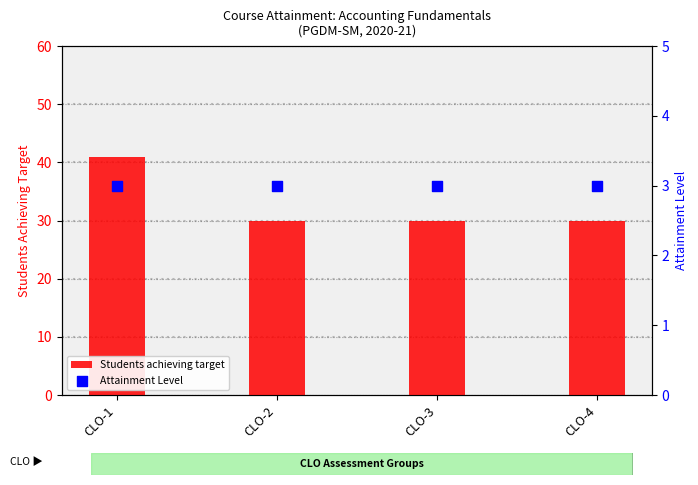

At which category is the sum across all series the highest?

CLO-1